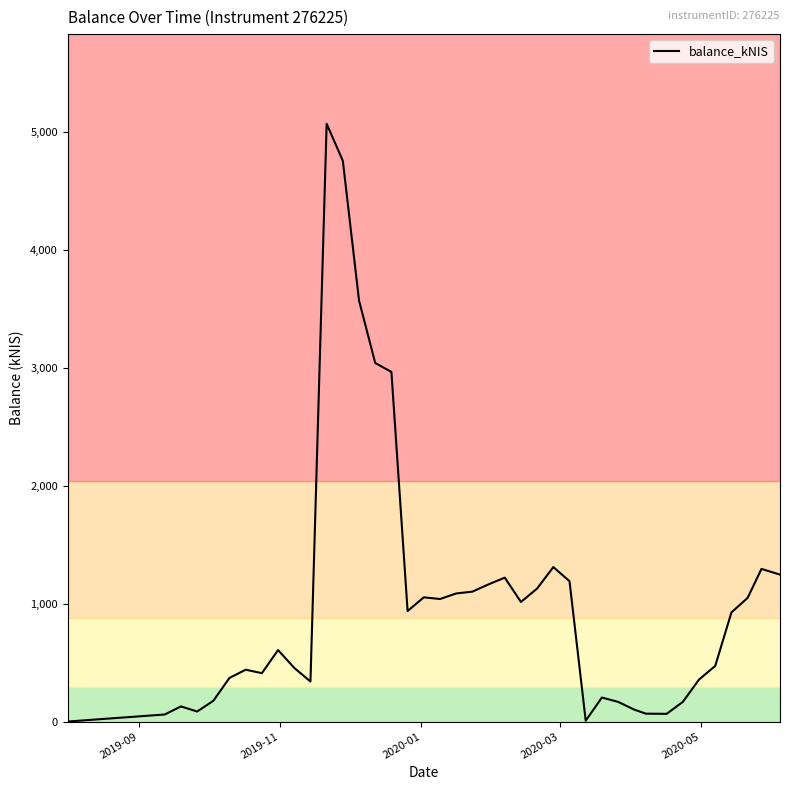

What is the difference between the maximum and minimum values?

5071.4